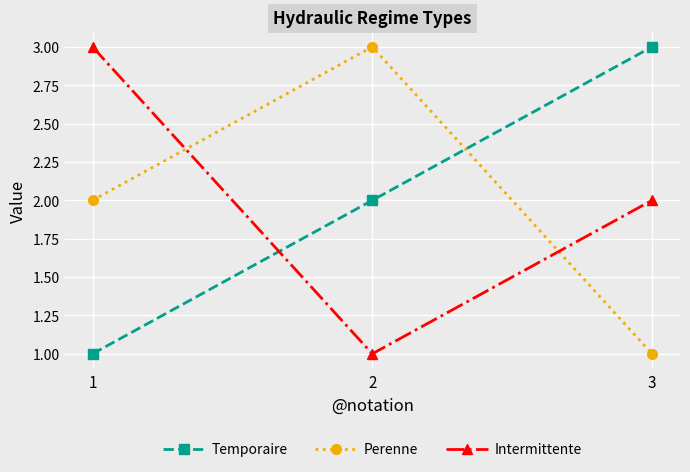

What is the total value across all series at 1?

6